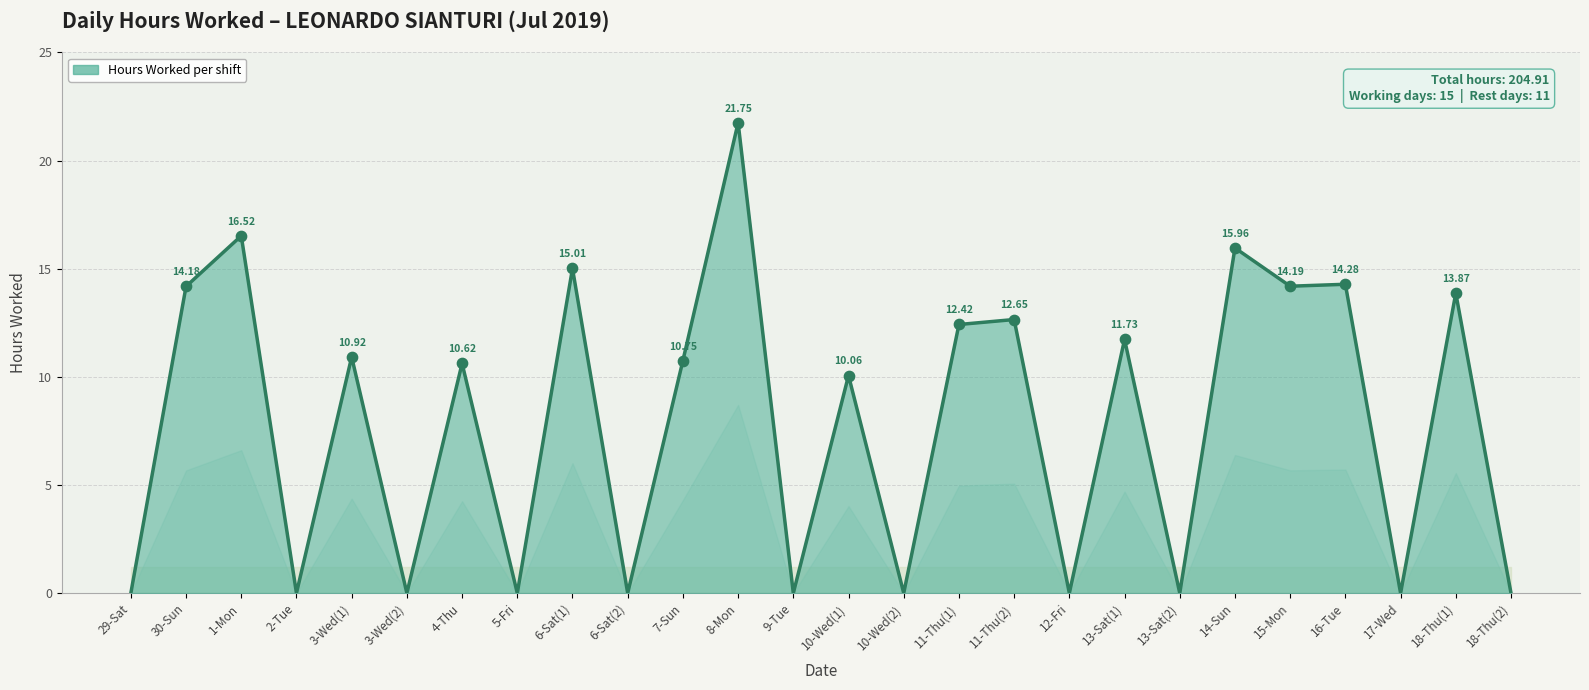

What is the ratio of the value at 16-Tue to the value at 13-Sat(1)?

1.2